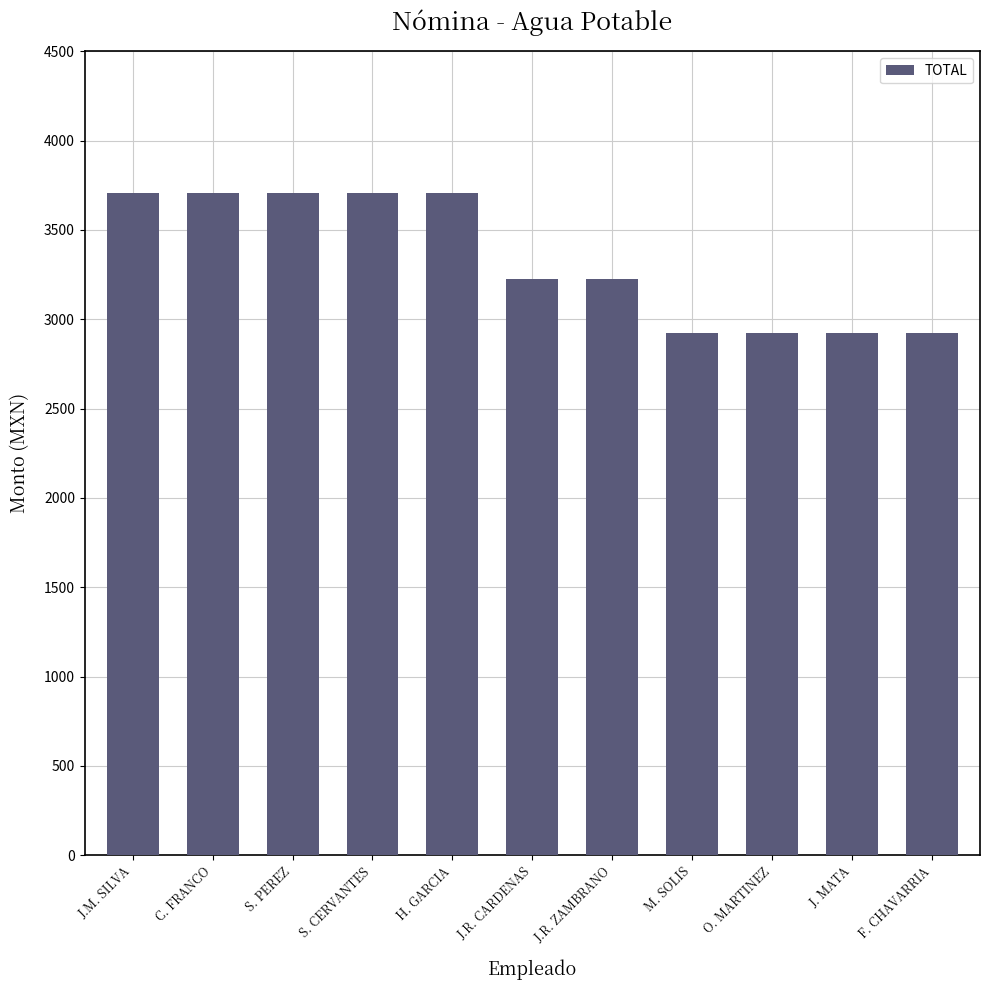

What is the label of the 8th bar from the left?

M. SOLIS